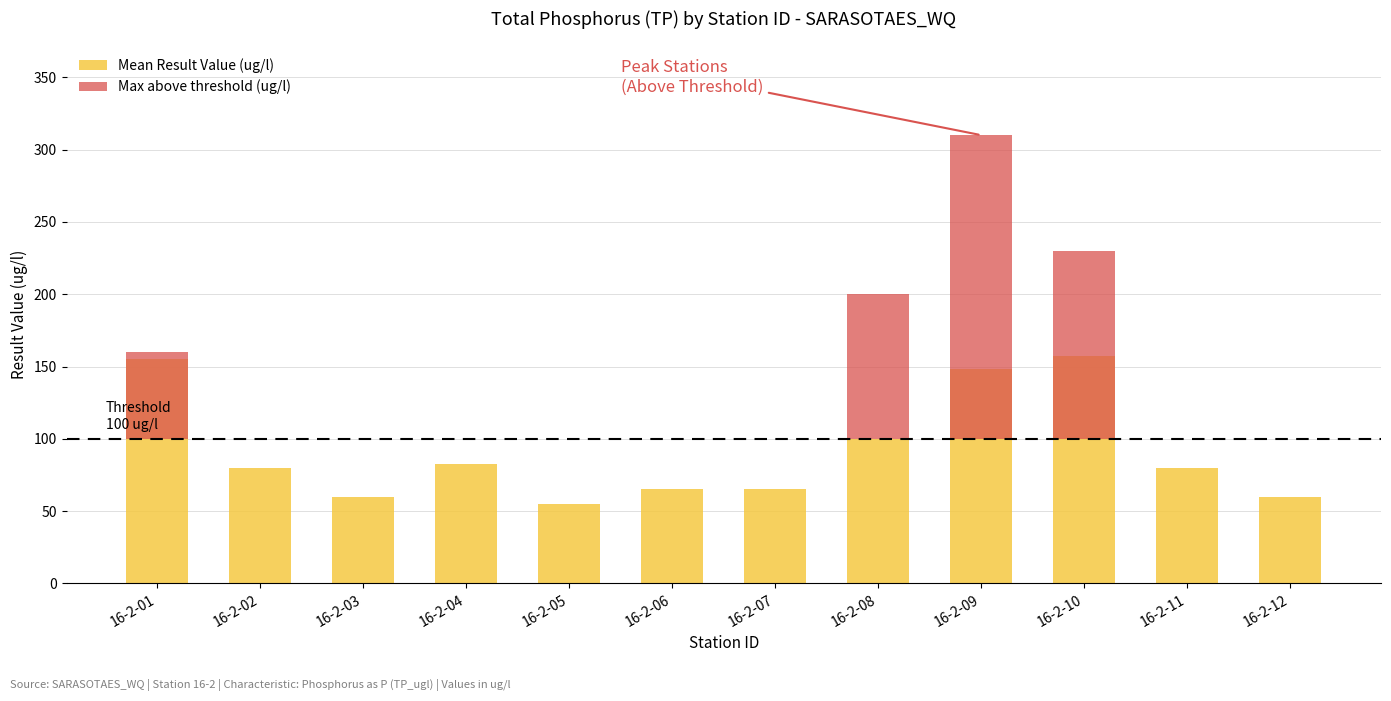

What are all the series names shown in the legend?

Mean Result Value (ug/l), Max above threshold (ug/l)